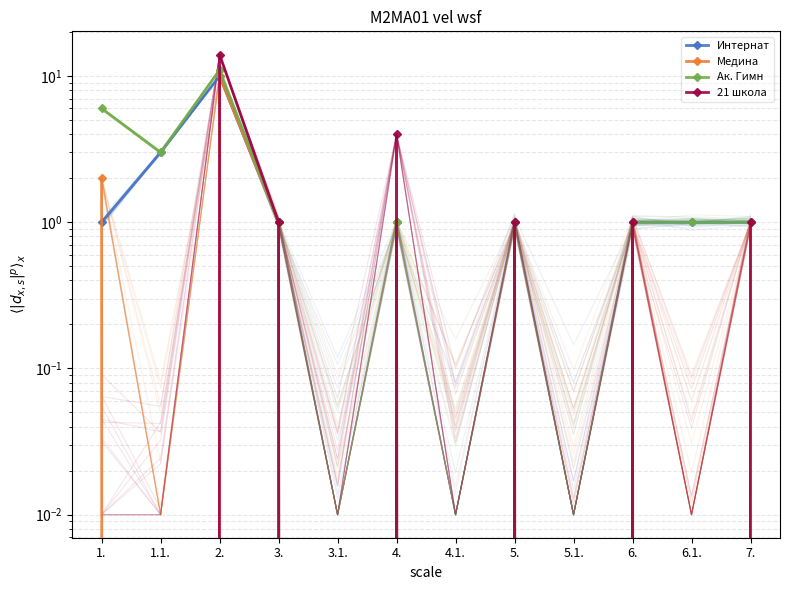

How many lines are shown in the chart?

4